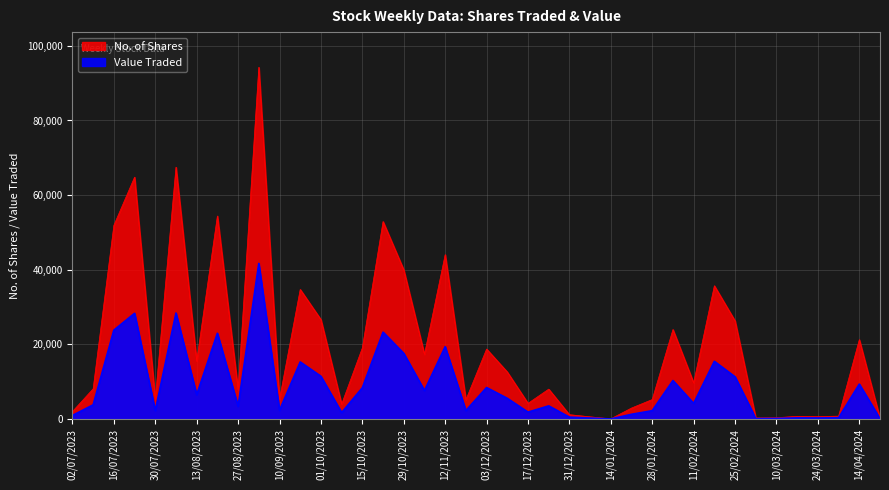

Is the value of No. of Shares at 16/07/2023 greater than the value of Value Traded at 03/03/2024?

Yes